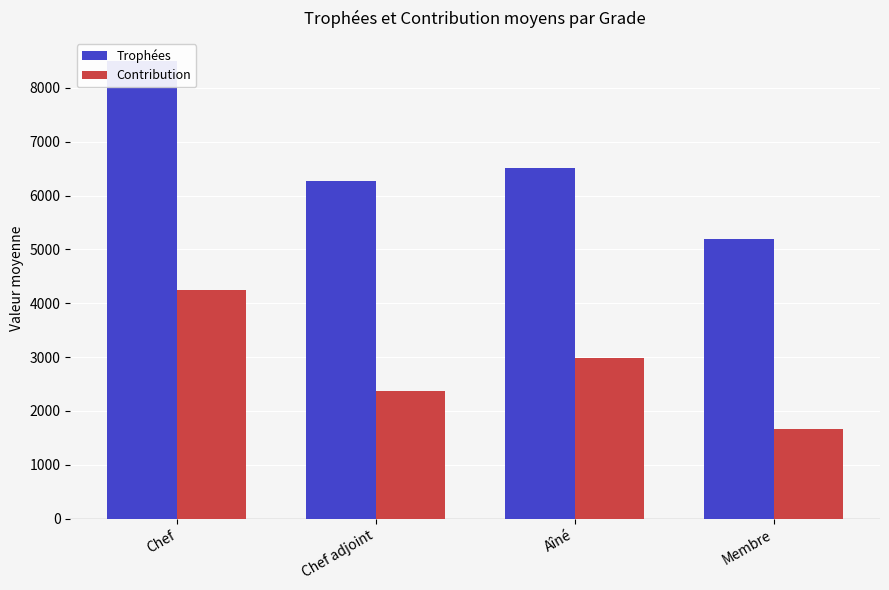

What is the lowest value of the Contribution series?

1665.8